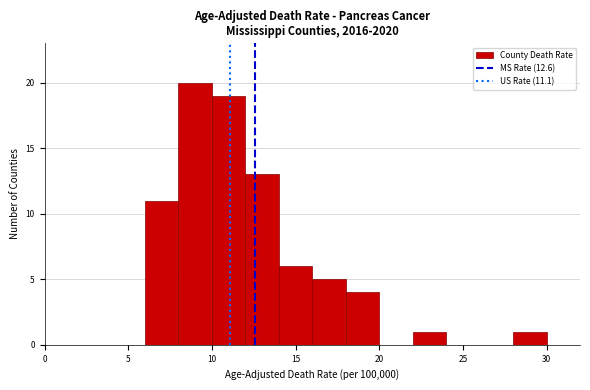

How tall is the bar that spans 14 to 16 on the x-axis? The values are not printed on the chart, so give them approximately, as read against the axis.

6